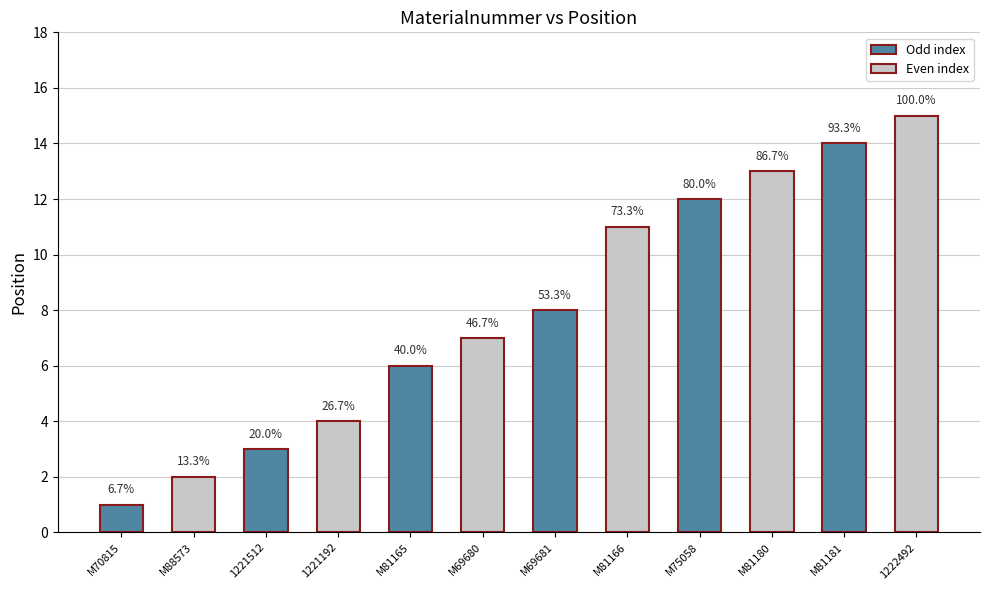

List the labels in order of value, smallest first.

M70815, M88573, 1221512, 1221192, M81165, M69680, M69681, M81166, M75058, M81180, M81181, 1222492